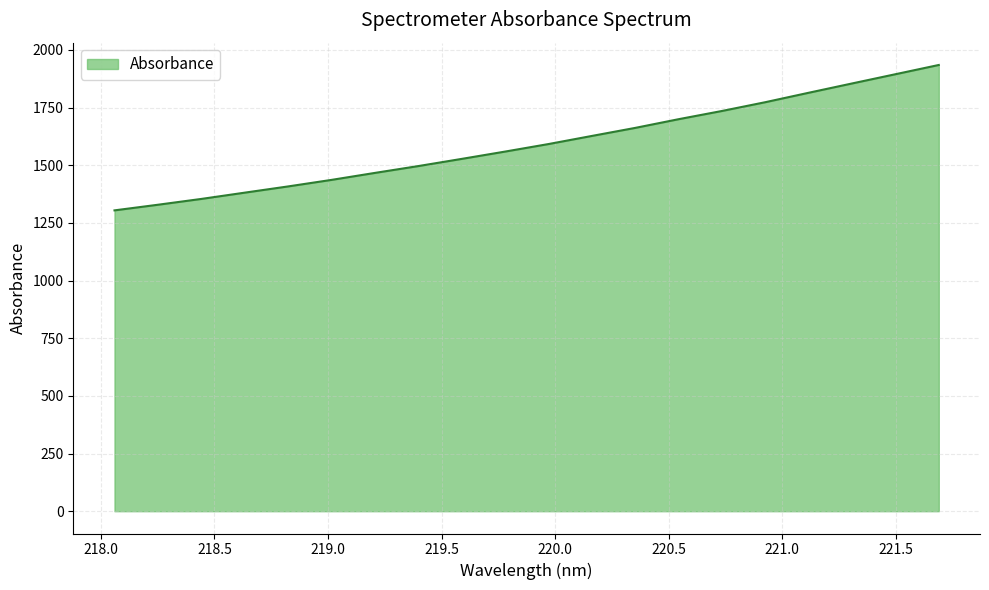

What is the difference between the maximum and minimum values?

630.4